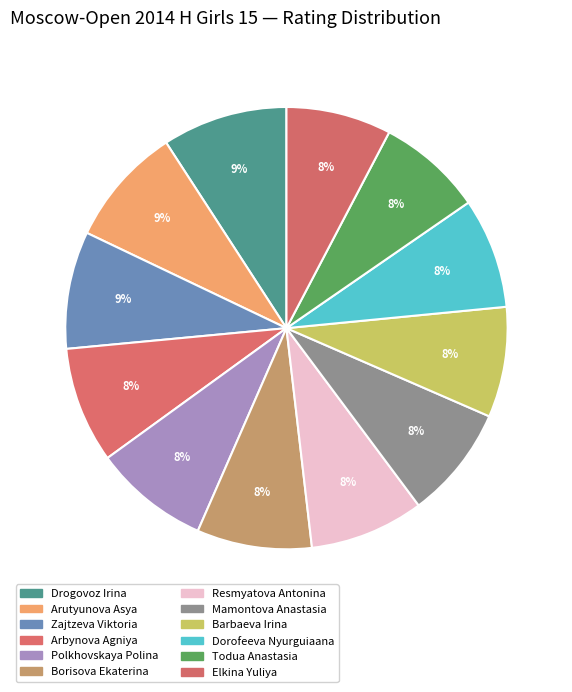

Do Drogovoz Irina and Arbynova Agniya together represent more than half of the pie?

No